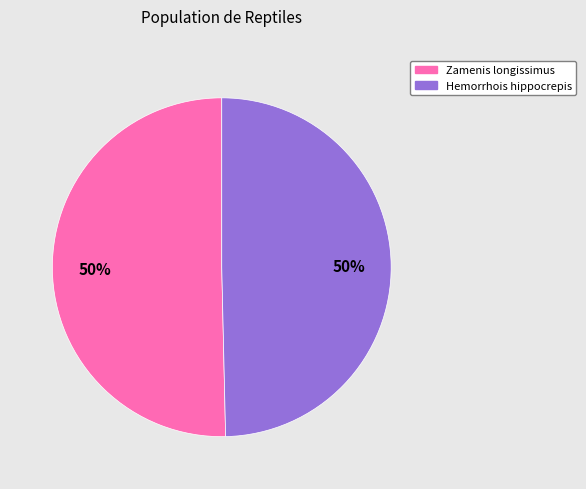

To the nearest percent, what is the average slice percentage?

50%